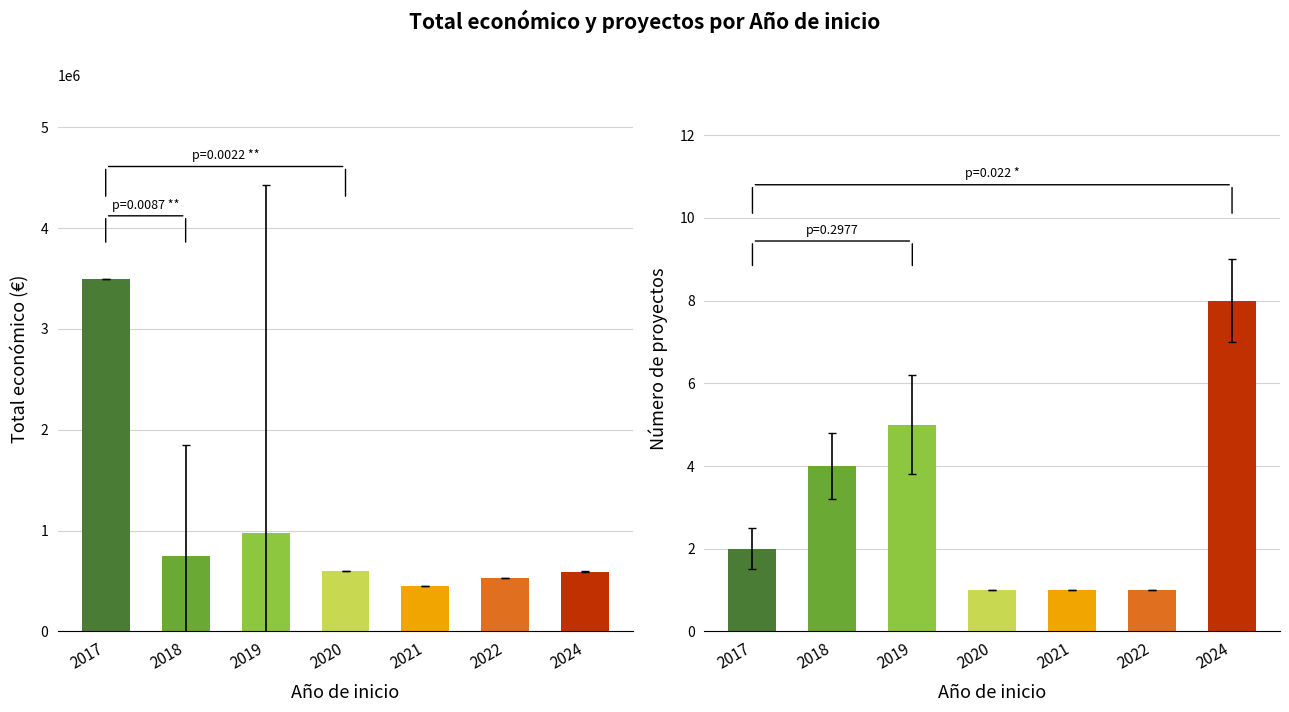

Reading left to right, what are all the values shown in this chart?

Total economico: 2017=3492610.5	2018=744997.0	2019=972547.4	2020=599636.0	2021=446440.0	2022=533449.0	2024=593401.5
Num proyectos: 2017=2.0	2018=4.0	2019=5.0	2020=1.0	2021=1.0	2022=1.0	2024=8.0